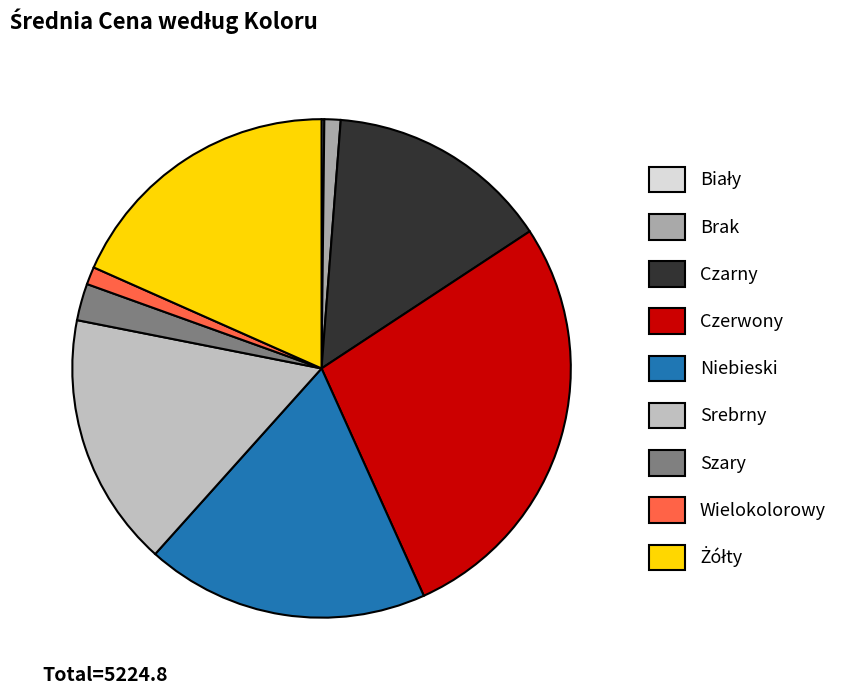

To the nearest percent, what percentage of the pie is Czerwony?

28%